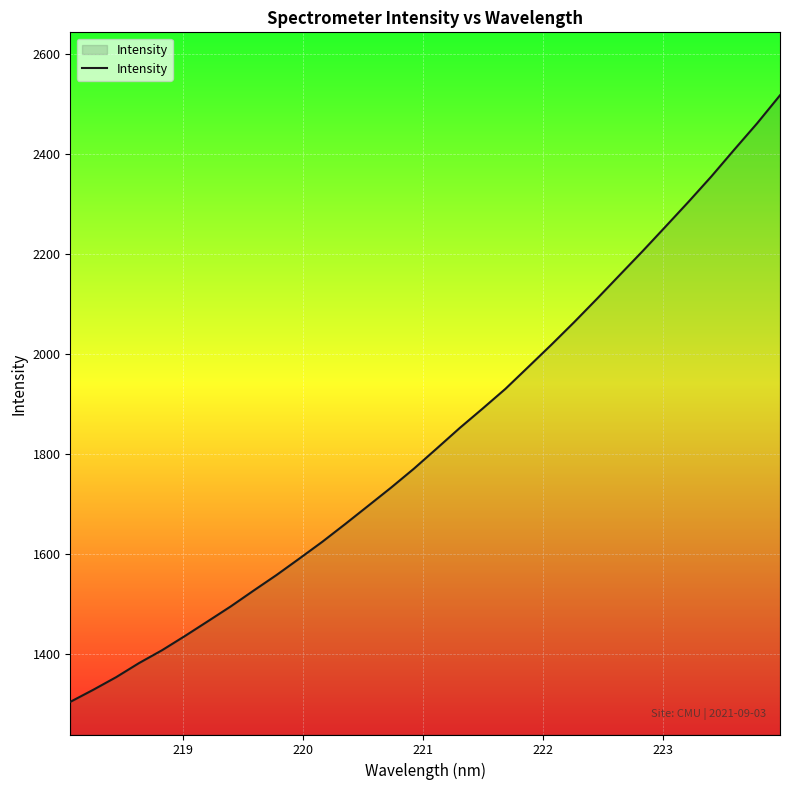

What is the greatest value displayed?

2516.8